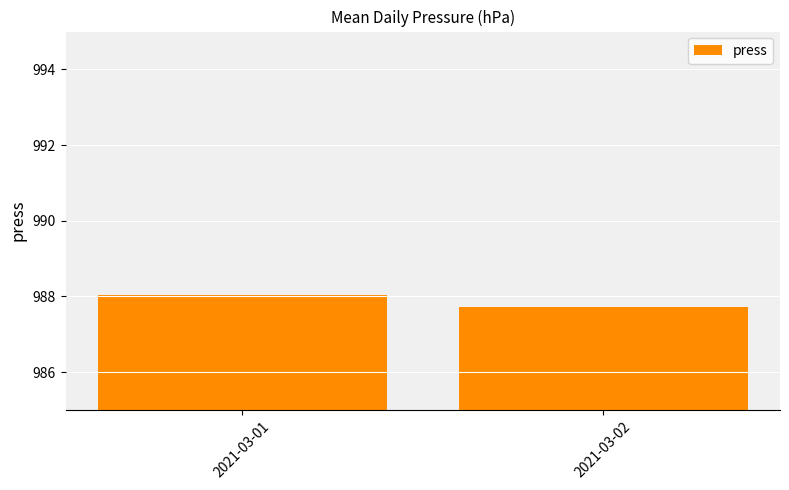

What is the value of the 2nd bar from the left?

987.7